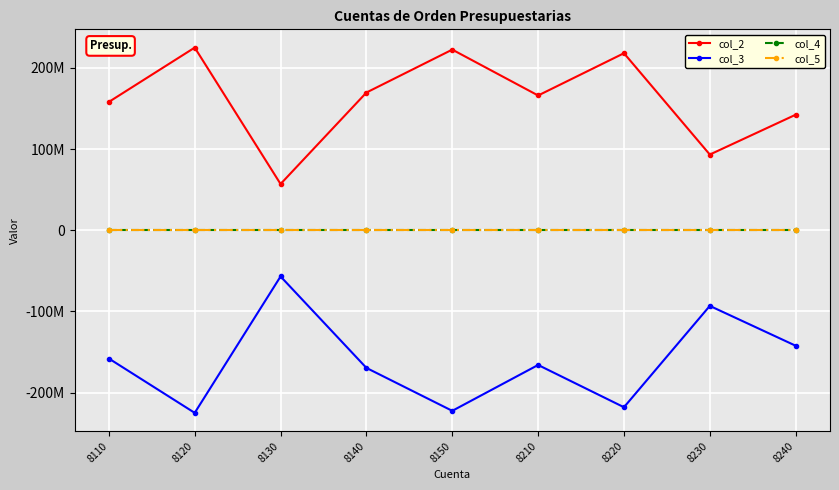

Does the chart have visible grid lines?

Yes